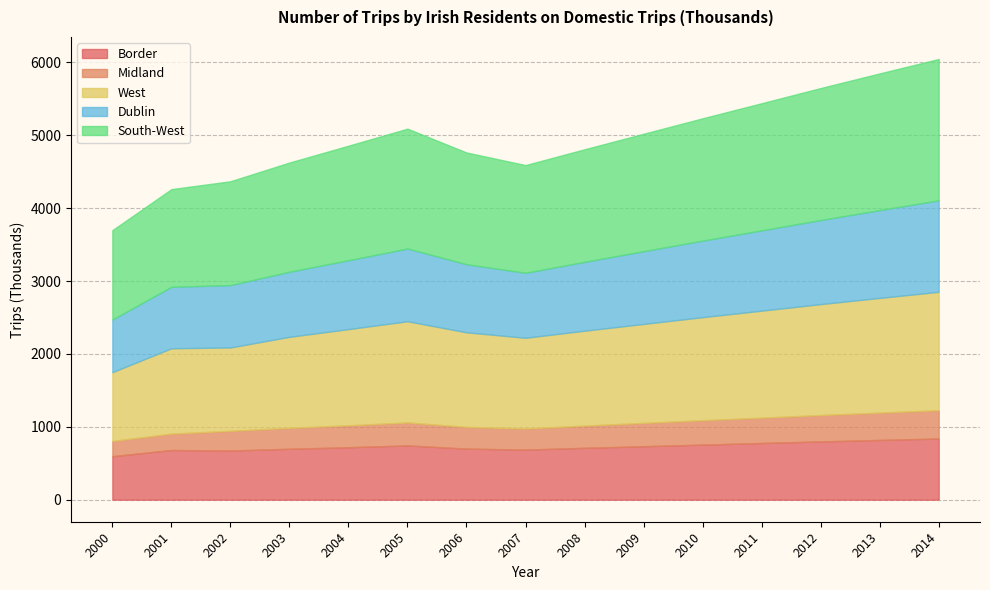

How many categories are shown in the chart?

15